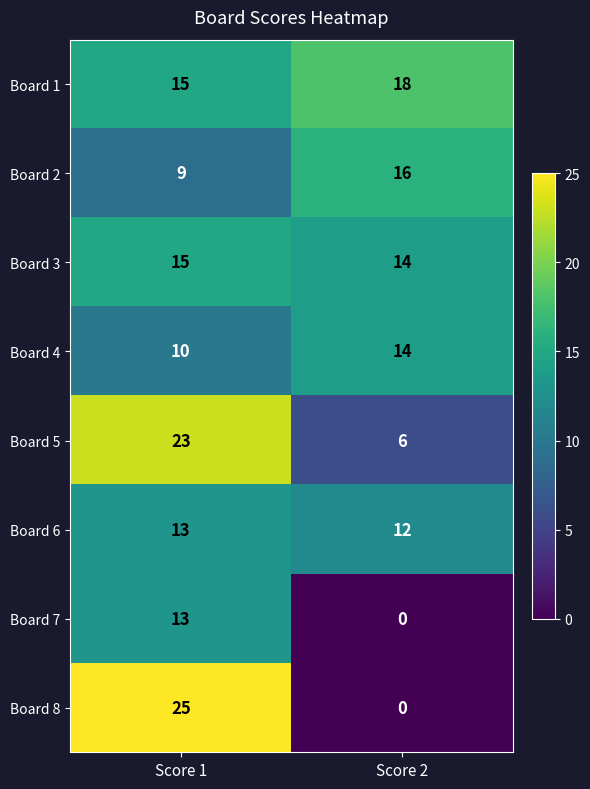

What is the sum of the Board 4 values at Score 2 and Score 1?

24